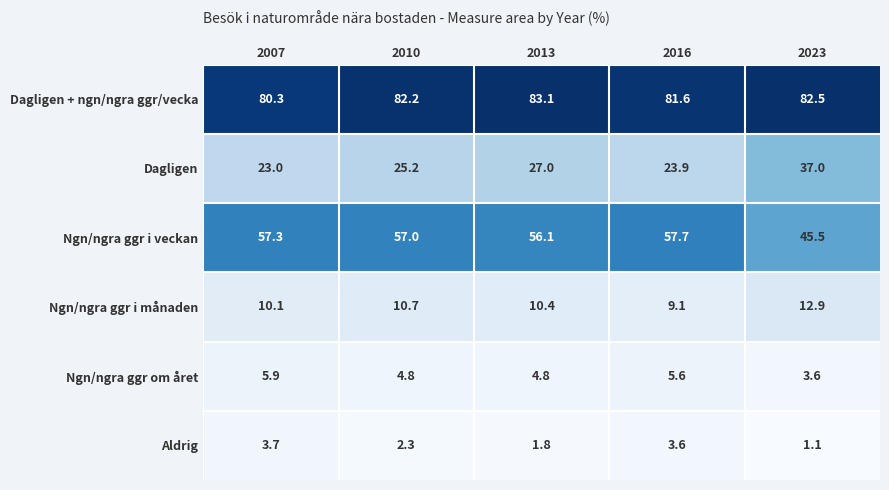

Reading left to right, what are all the values shown in this chart?

Dagligen + ngn/ngra ggr/vecka: 2007=80.3	2010=82.2	2013=83.1	2016=81.6	2023=82.5
Dagligen: 2007=23.0	2010=25.2	2013=27.0	2016=23.9	2023=37.0
Ngn/ngra ggr i veckan: 2007=57.3	2010=57.0	2013=56.1	2016=57.7	2023=45.5
Ngn/ngra ggr i månaden: 2007=10.1	2010=10.7	2013=10.4	2016=9.1	2023=12.9
Ngn/ngra ggr om året: 2007=5.9	2010=4.8	2013=4.8	2016=5.6	2023=3.6
Aldrig: 2007=3.7	2010=2.3	2013=1.8	2016=3.6	2023=1.1